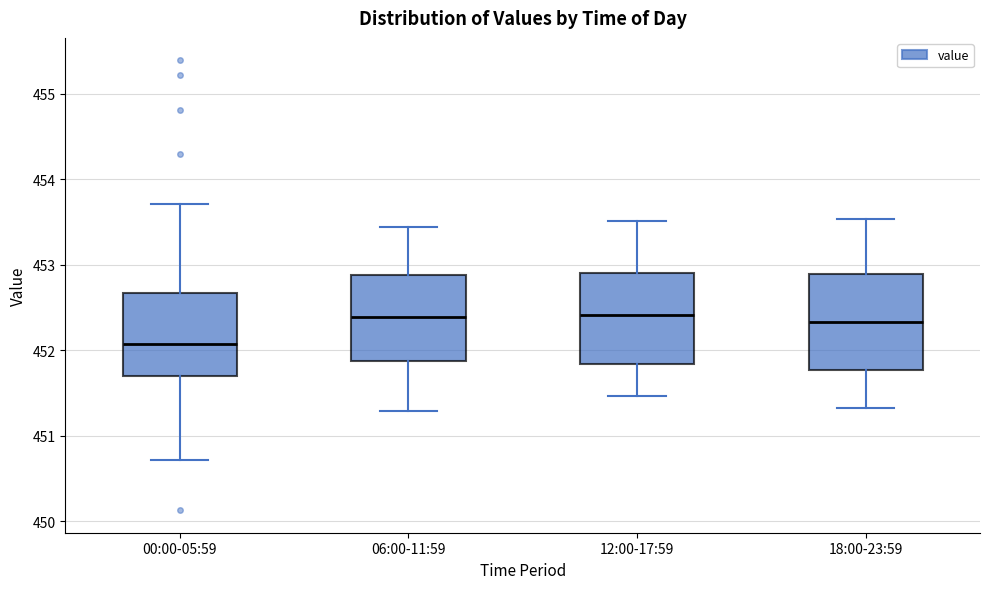

Which box's median line is the lowest?

00:00-05:59